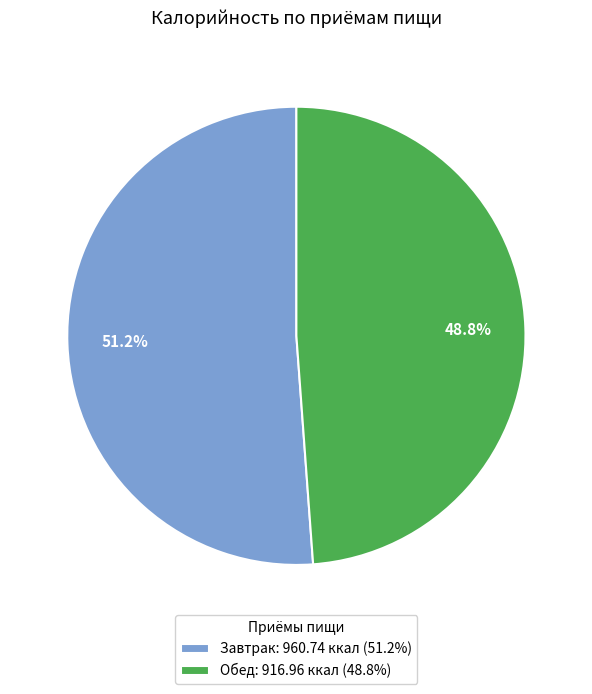

To the nearest percent, what portion does Завтрак represent?

51%